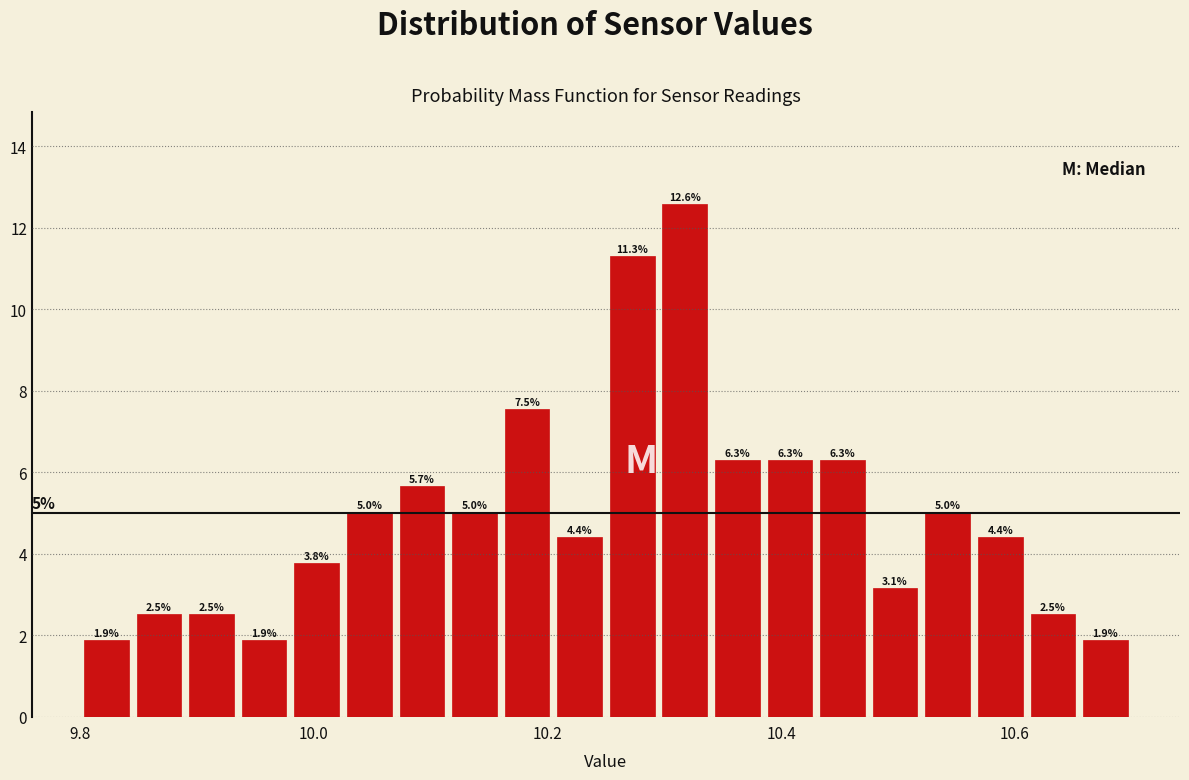

Around what value on the x-axis is the tallest bar? Give the approximate position of its centre, as read against the axis.

10.32